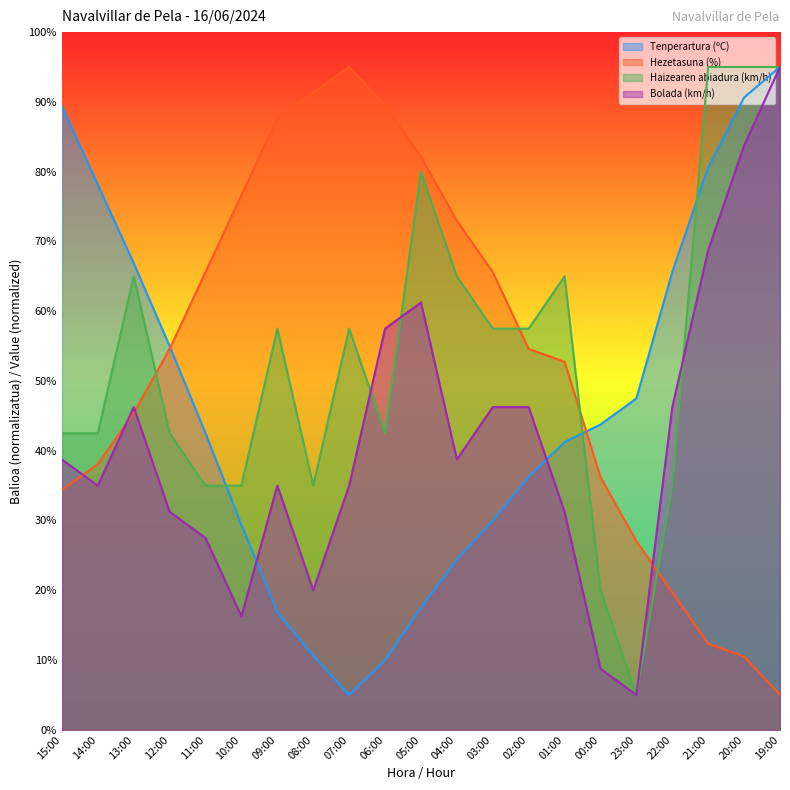

Is the value of Tenperartura (ºC) at 12:00 greater than the value of Haizearen abiadura (km/h) at 04:00?

No